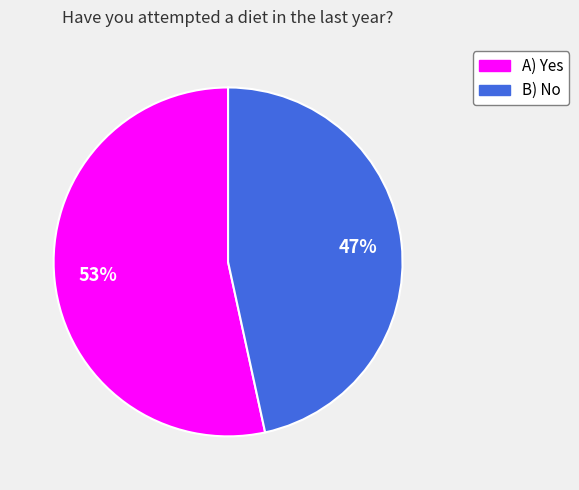

Between B) No and A) Yes, which is larger?

A) Yes